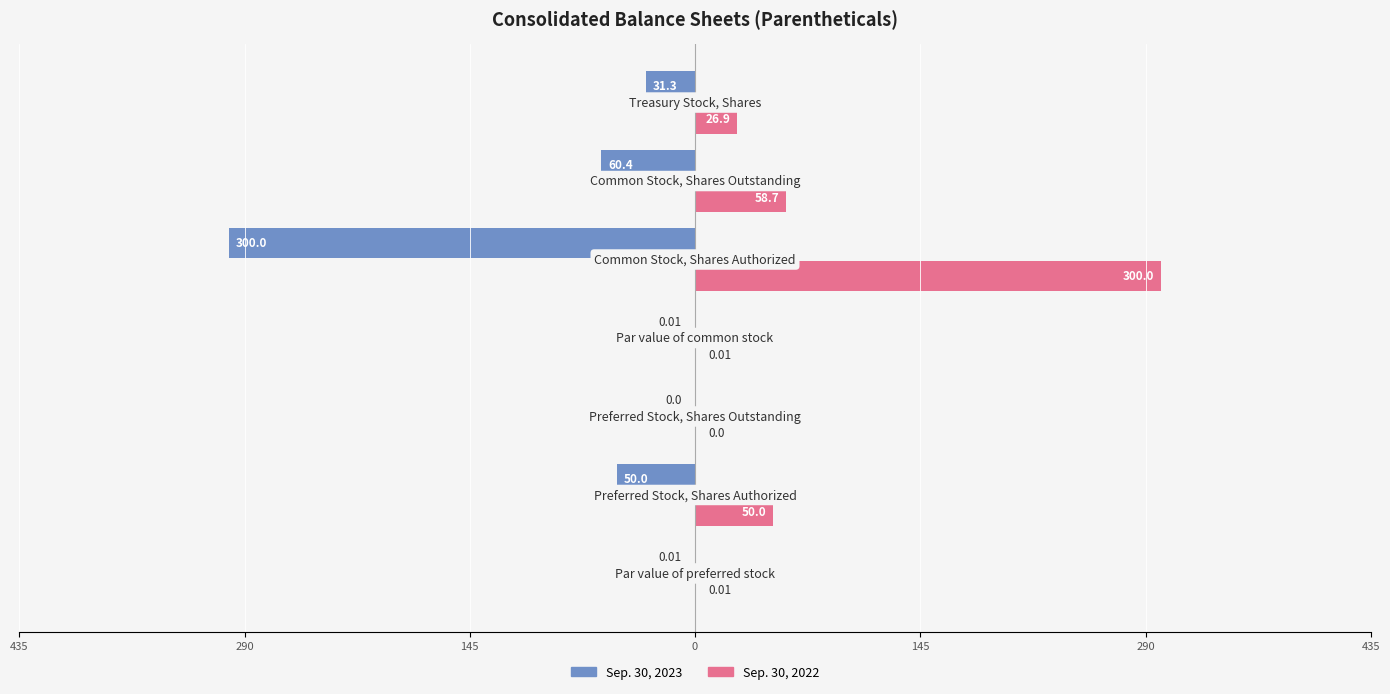

What is the sum of all Sep. 30, 2022 values?

435.6